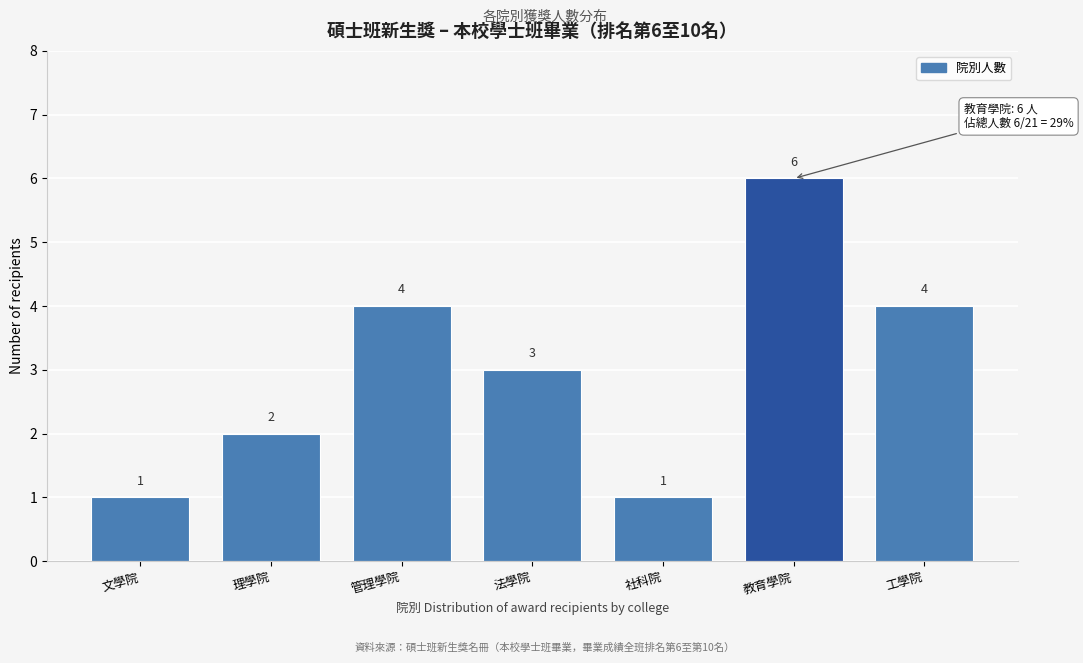

Reading left to right, extract all data points from this chart.

文學院=1	理學院=2	管理學院=4	法學院=3	社科院=1	教育學院=6	工學院=4